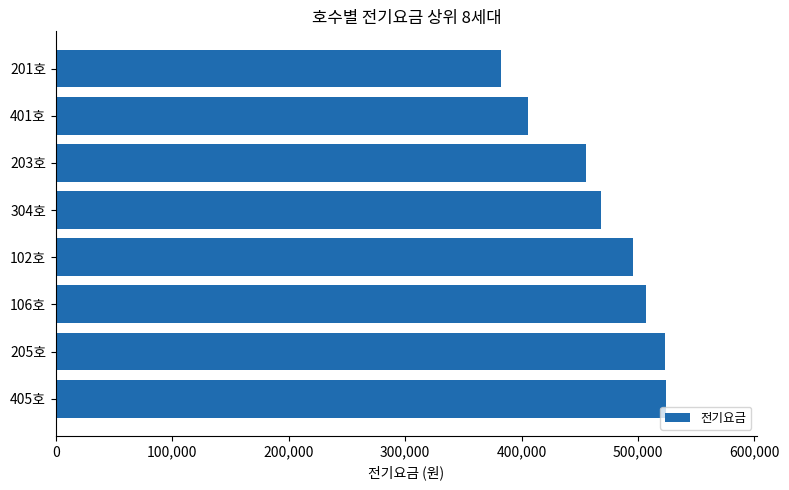

Is it true that the value at 106호 is 343790.0?

False